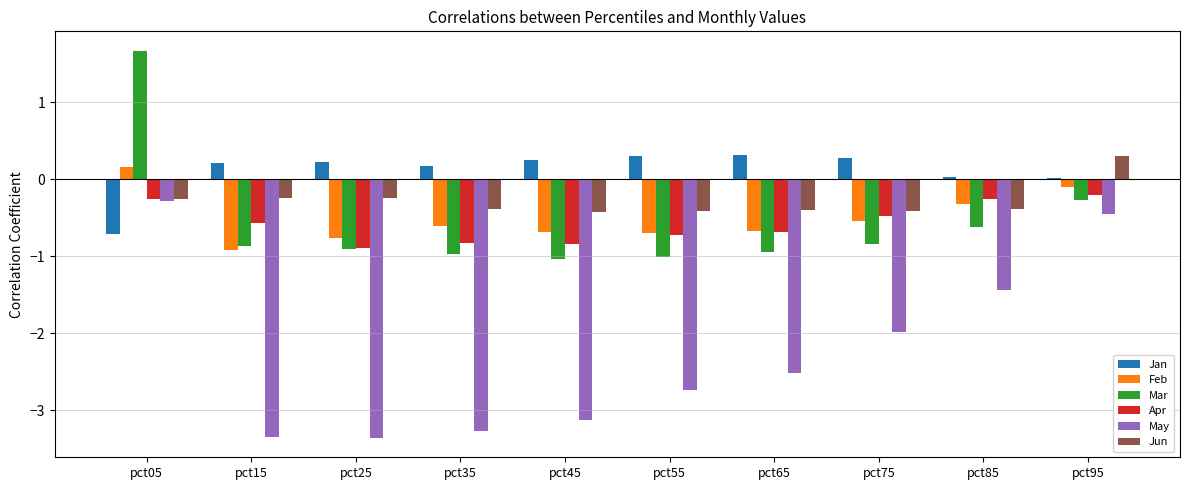

The Apr series shows -0.2 at pct95. True or false?

True